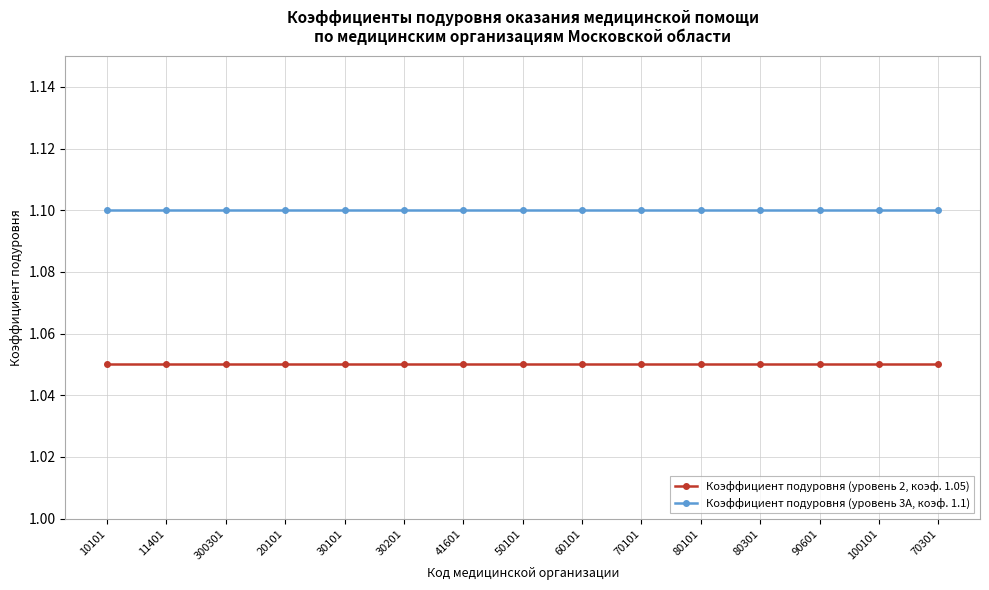

Is the value of Коэффициент подуровня (уровень 3А, коэф. 1.1) at 20101 greater than the value of Коэффициент подуровня (уровень 2, коэф. 1.05) at 20101?

Yes